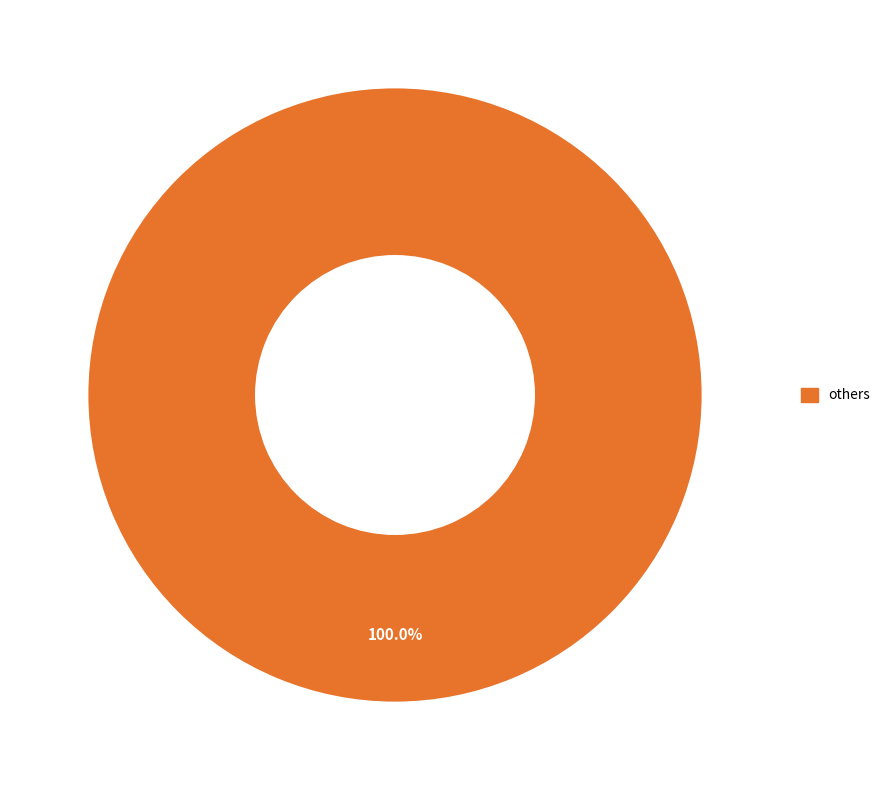

Count the number of slices in the pie.

1